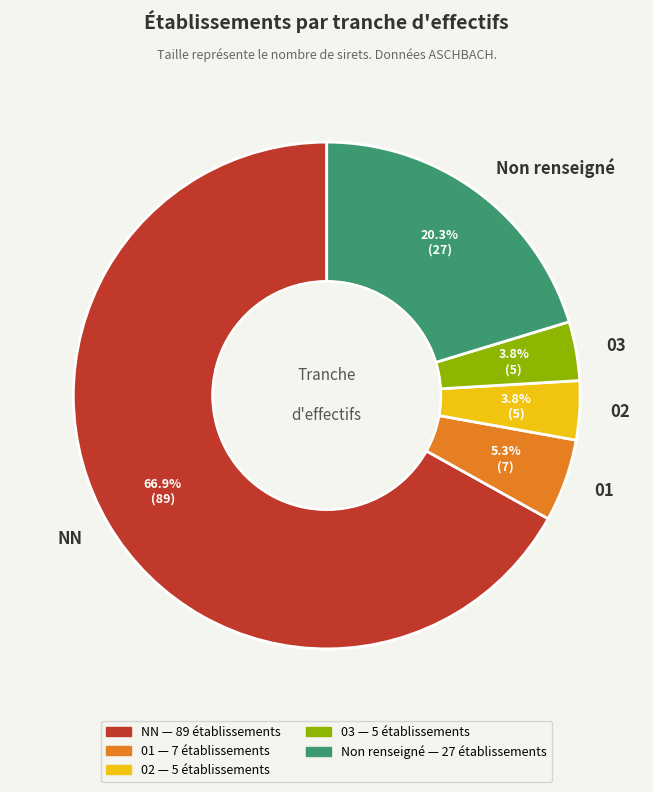

Which slice is the largest?

NN